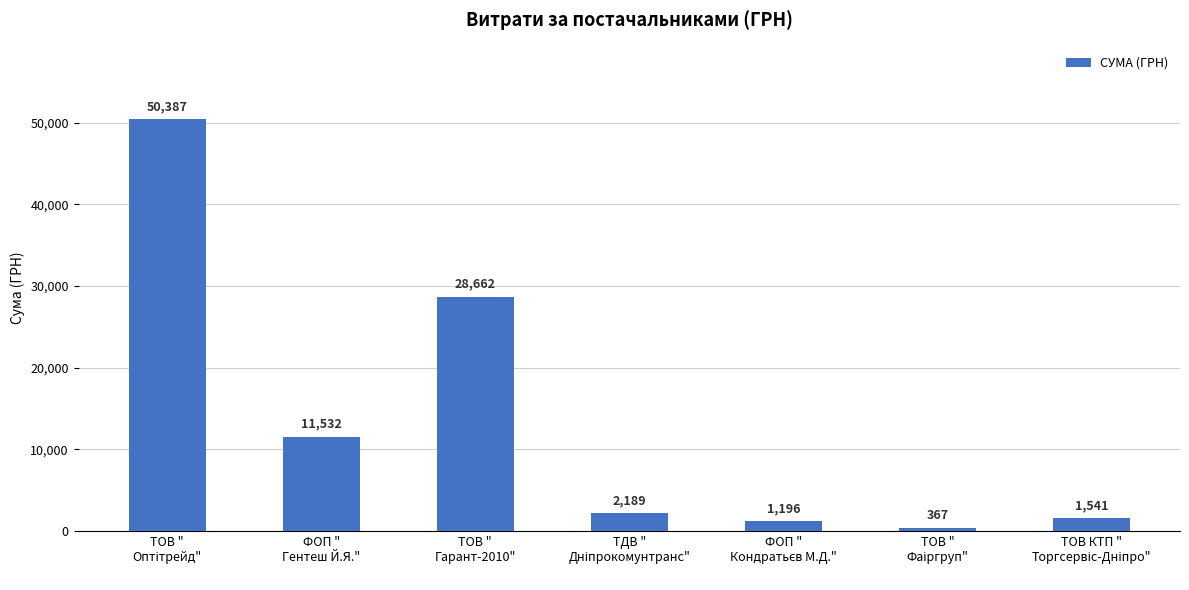

What is the average value?

13696.3